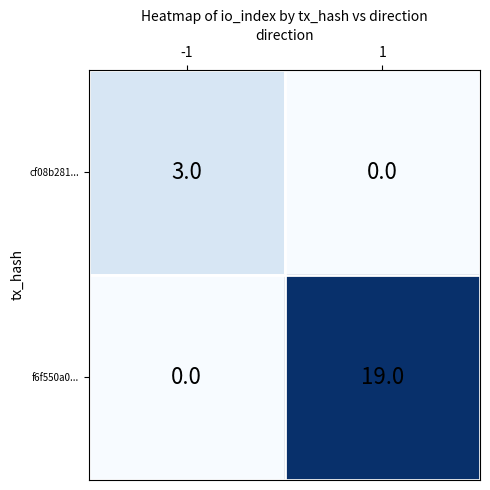

True or false: f6f550a0... has a value of 12 at -1.

False